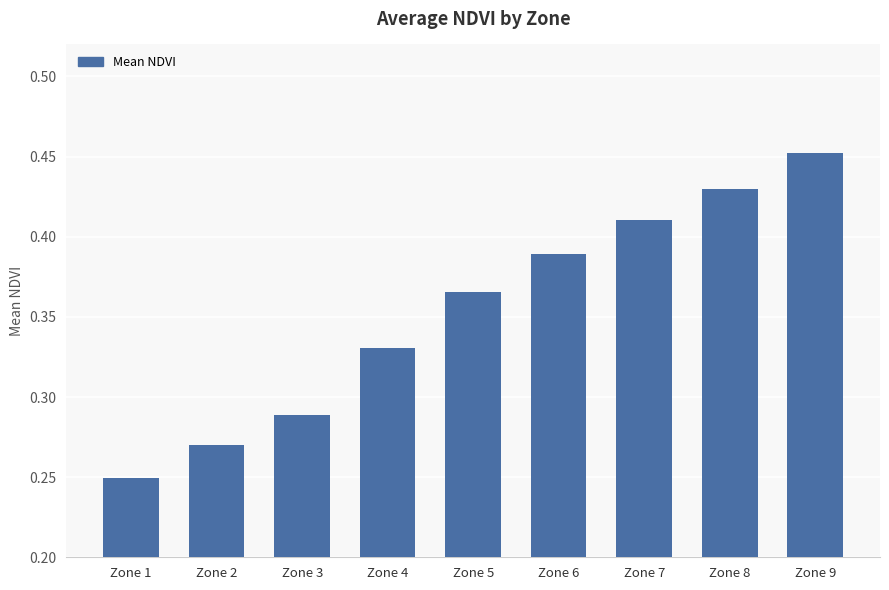

Between Zone 7 and Zone 1, which is larger?

Zone 7